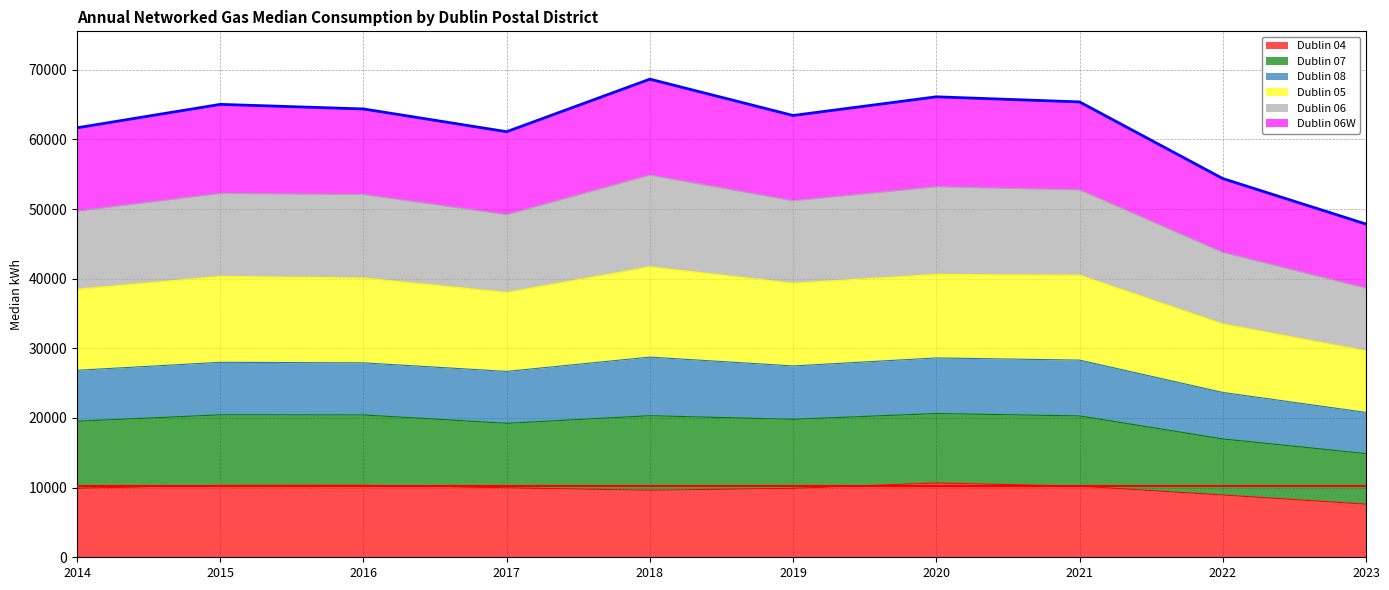

What is the highest value of the Dublin 04 series?

10661